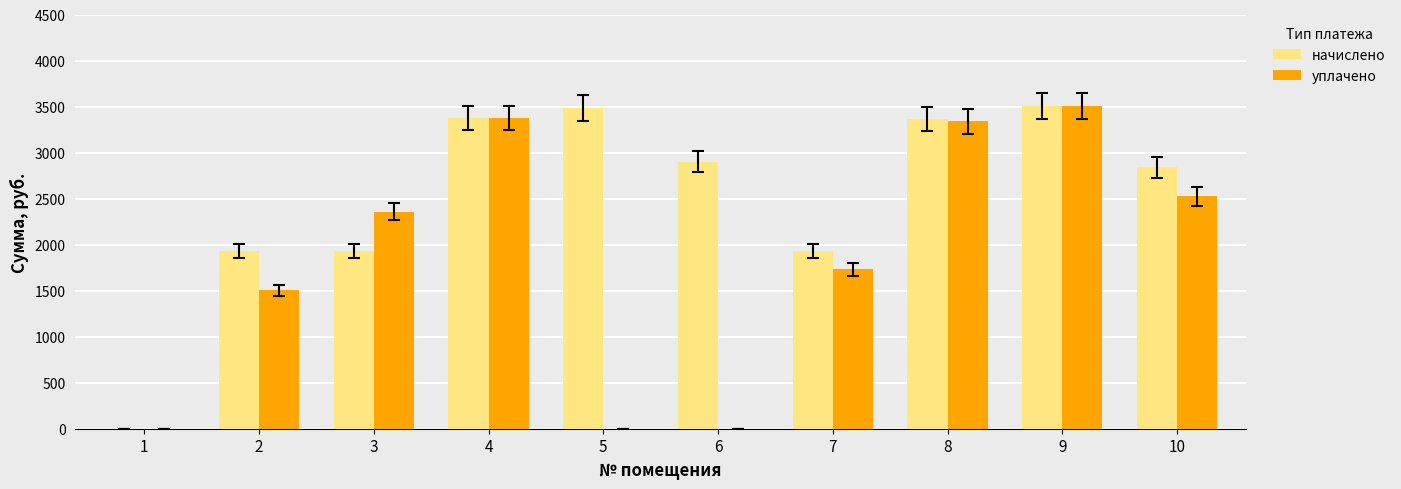

What value does the начислено series have at 3?

1928.4